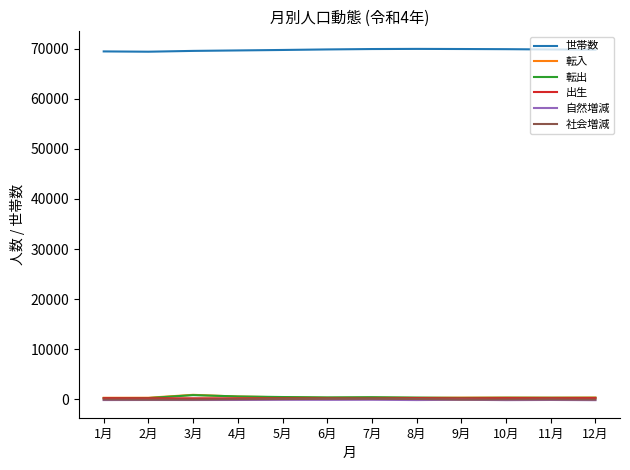

What is the approximate value of 世帯数 at 6月, to the nearest 10?

69840